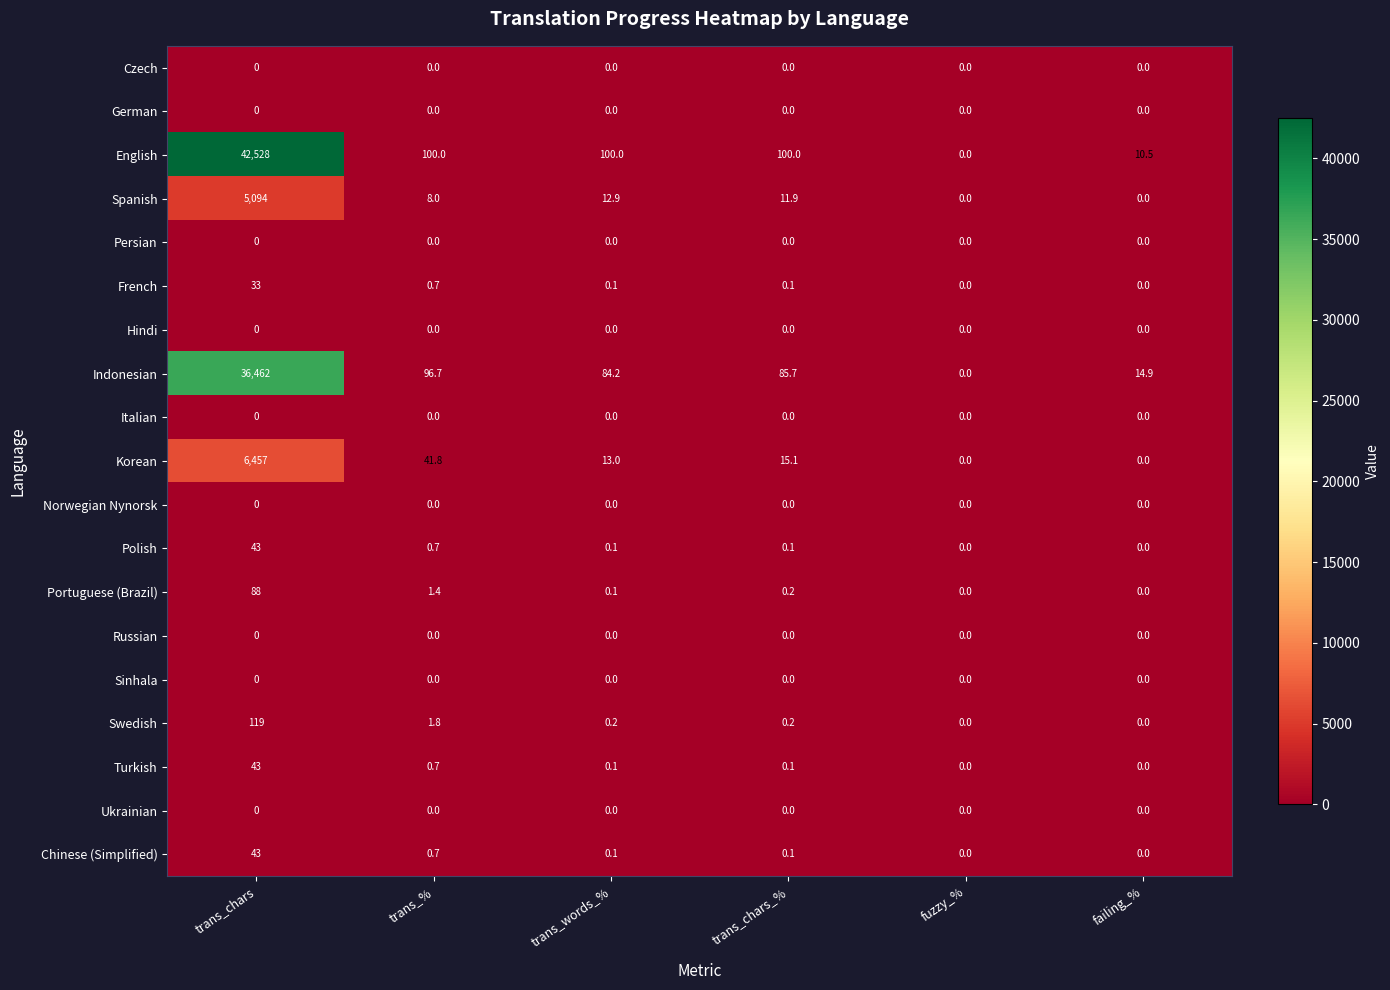

True or false: Italian has a value of 0.0 at trans_chars_%.

True